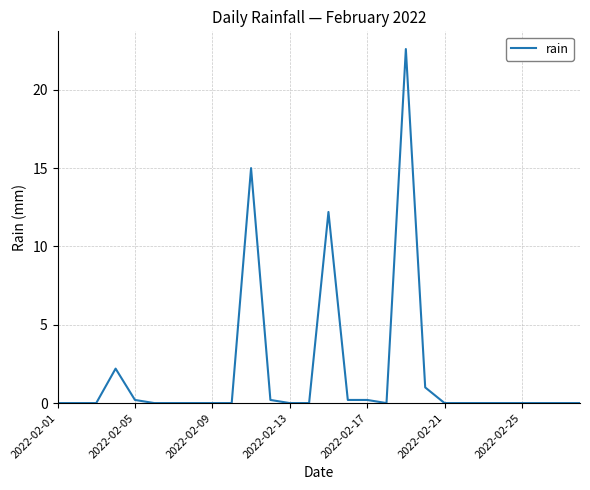

Reading left to right, what are all the values shown in this chart?

0.0	0.0	0.0	2.2	0.2	0.0	0.0	0.0	0.0	0.0	15.0	0.2	0.0	0.0	12.2	0.2	0.2	0.0	22.6	1.0	0.0	0.0	0.0	0.0	0.0	0.0	0.0	0.0